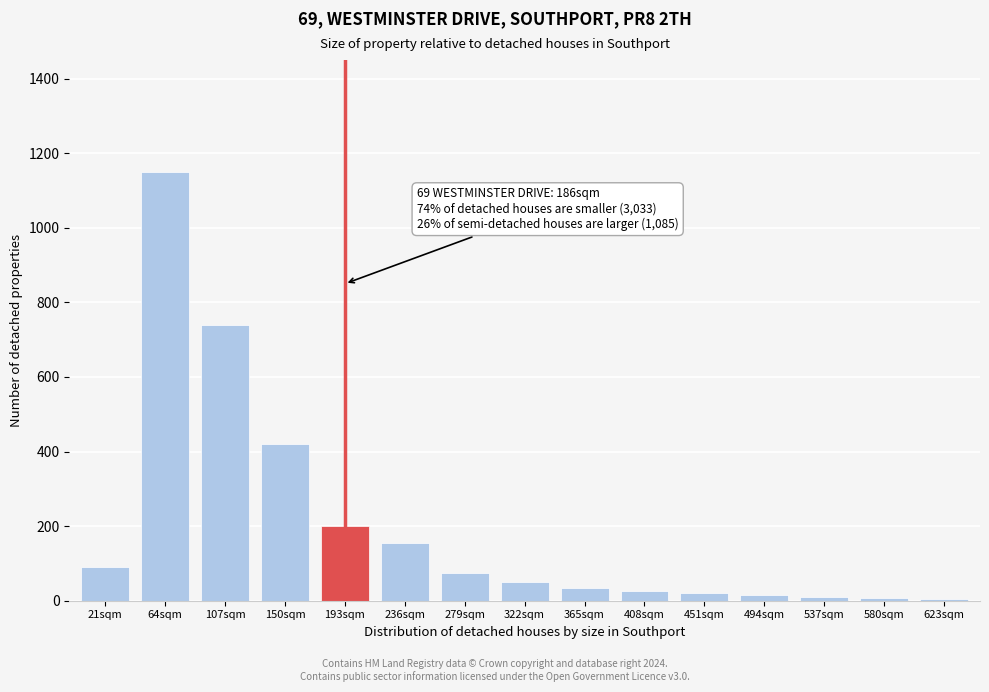

The chart shows a value of 420 at 150sqm. True or false?

True